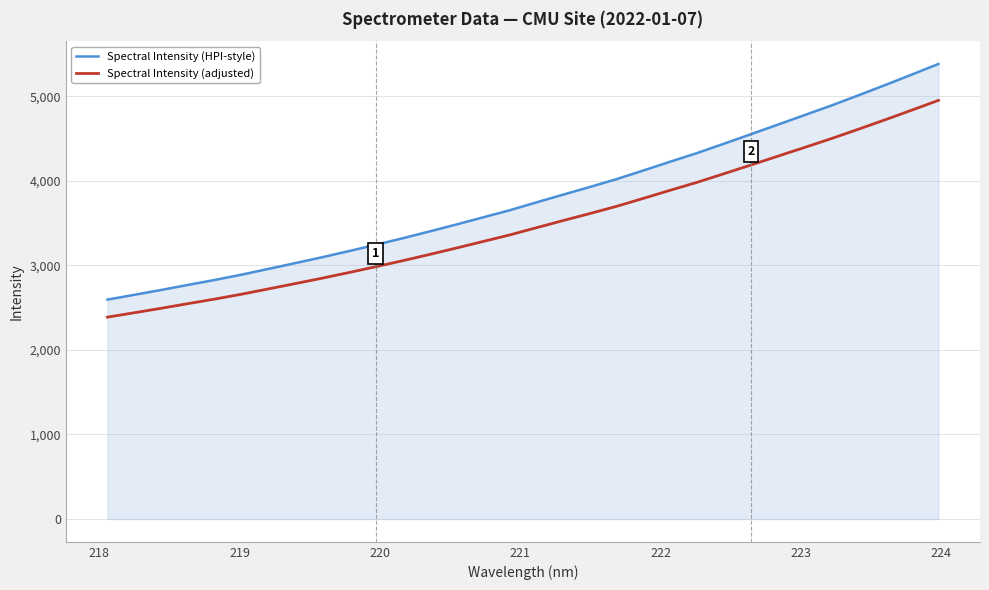

List the series in order of their overall mean, lowest first.

Spectral Intensity (adjusted), Spectral Intensity (HPI-style)